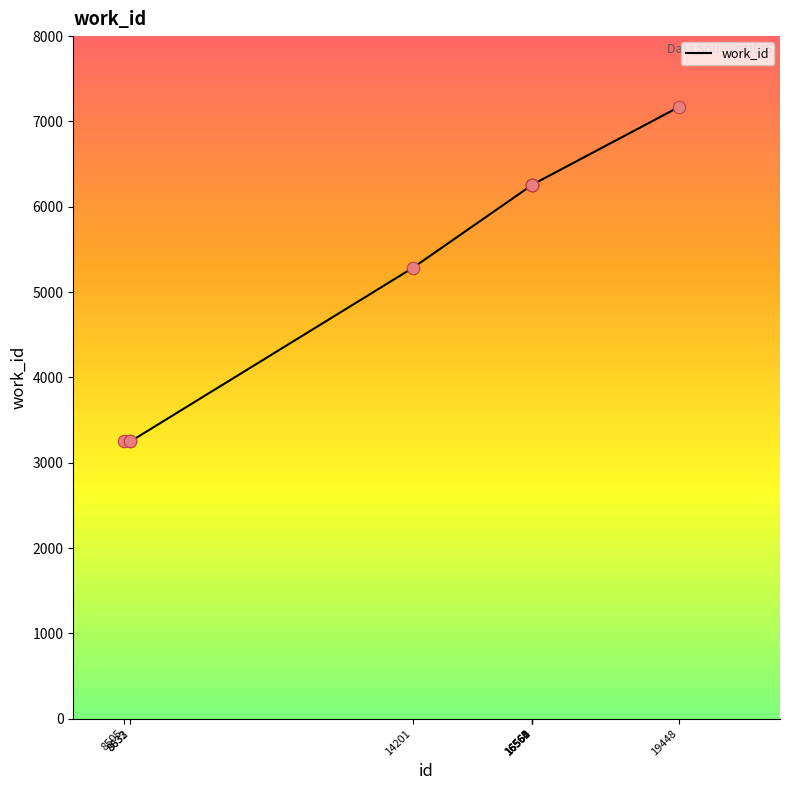

Which has a higher value, 8633 or 16564?

16564